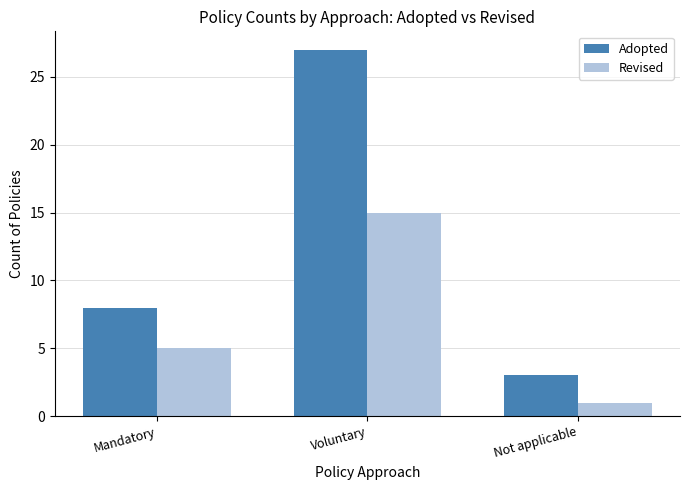

What is the total value across all series at Voluntary?

42